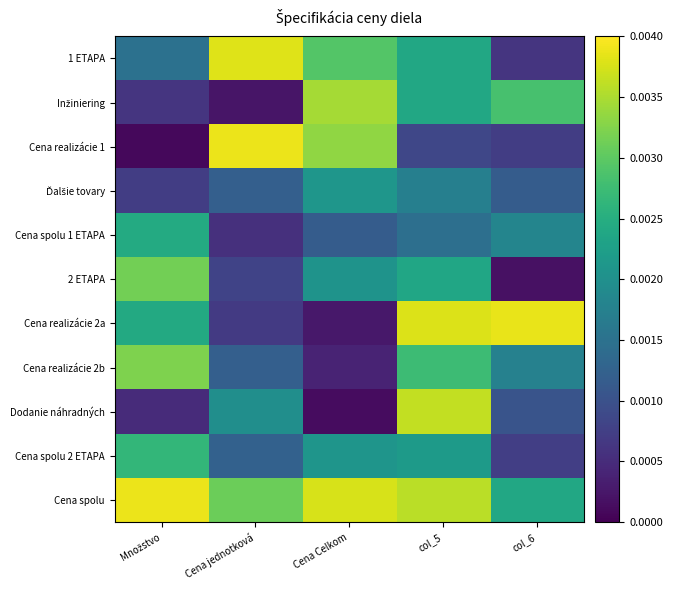

Rank the series by their maximum value, from lowest to highest.

Ďalšie tovary, Cena spolu 1 ETAPA, Cena spolu 2 ETAPA, 2 ETAPA, Cena realizácie 2b, Inžiniering, Dodanie náhradných, 1 ETAPA, Cena realizácie 2a, Cena spolu, Cena realizácie 1